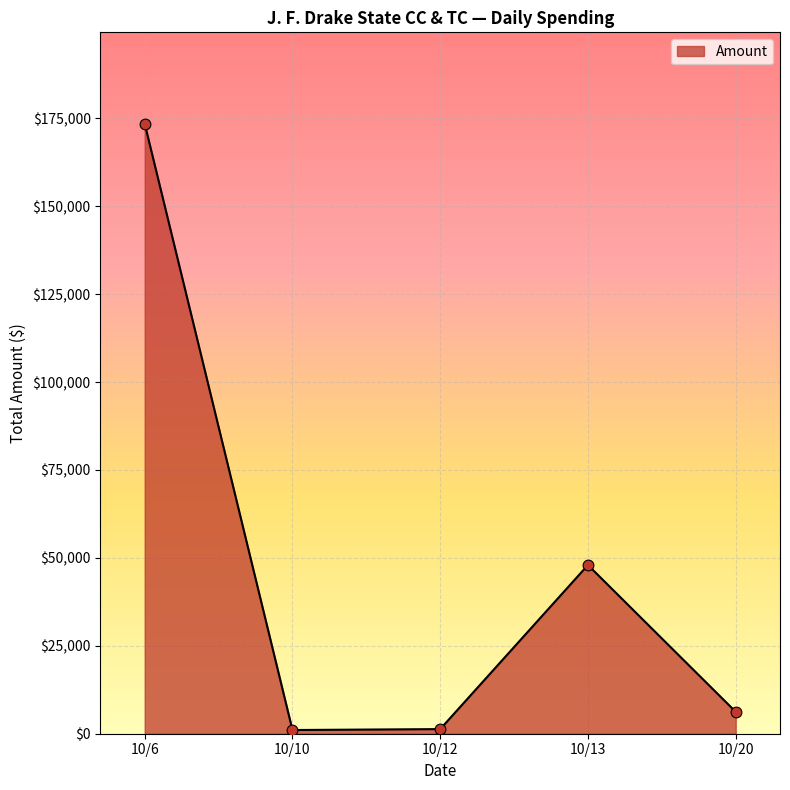

Approximately how many times larger is the value at 10/6 compared to 10/13?

3.6